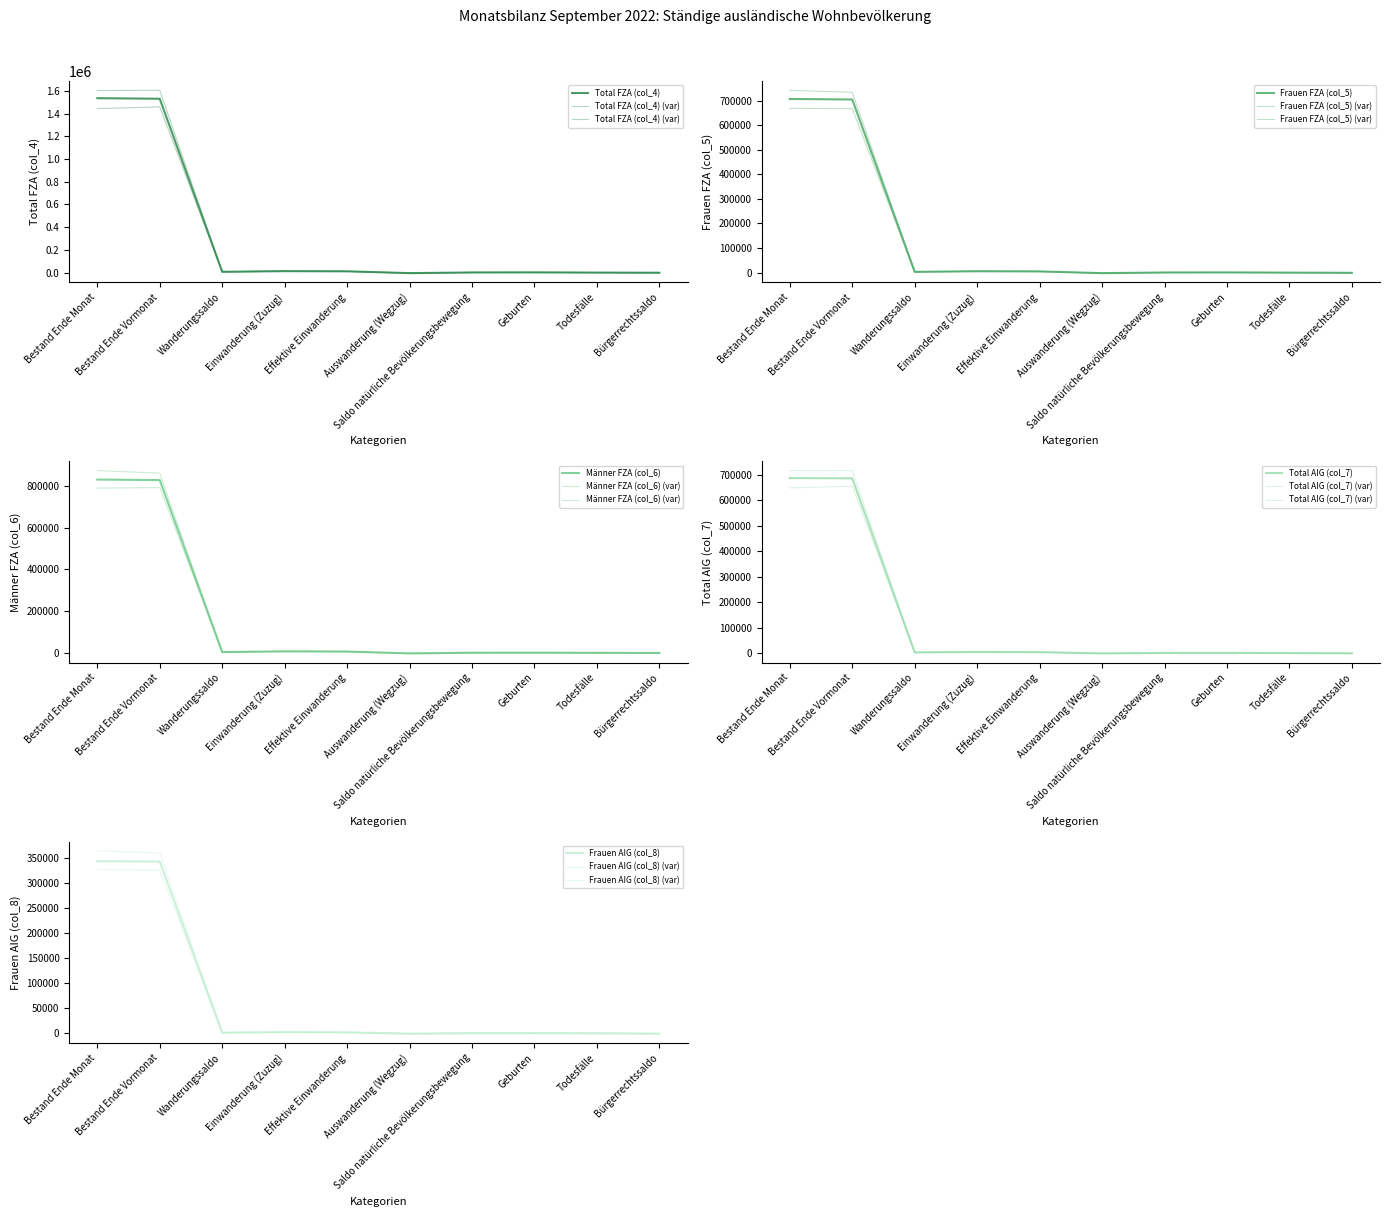

At which label does Total FZA (col_4) first exceed 6293?

Bestand Ende Monat